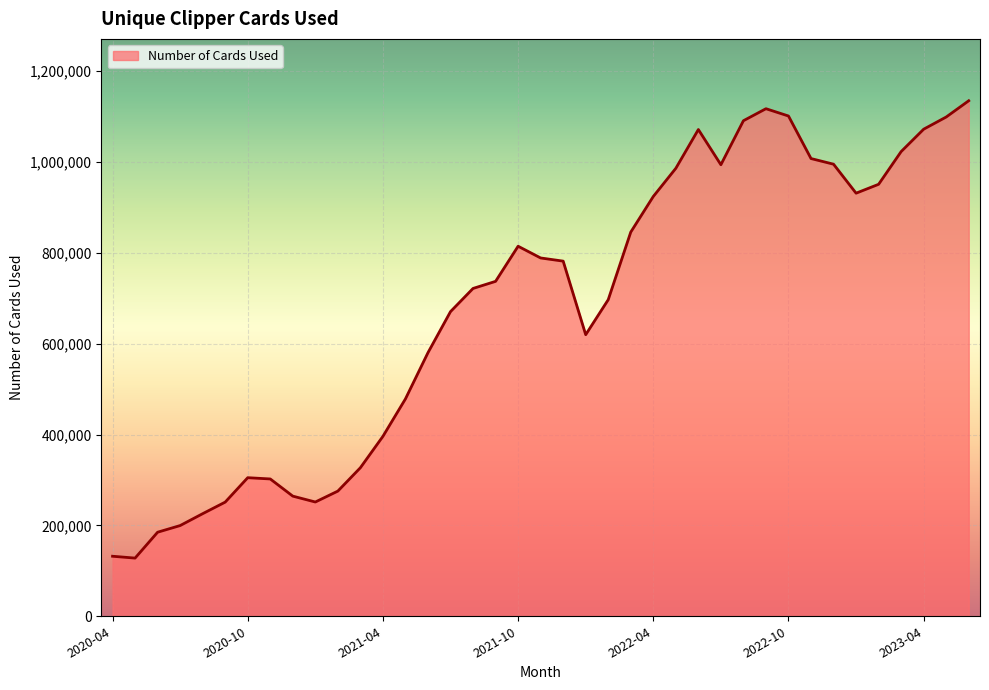

What is the difference between the maximum and minimum values?

1006859